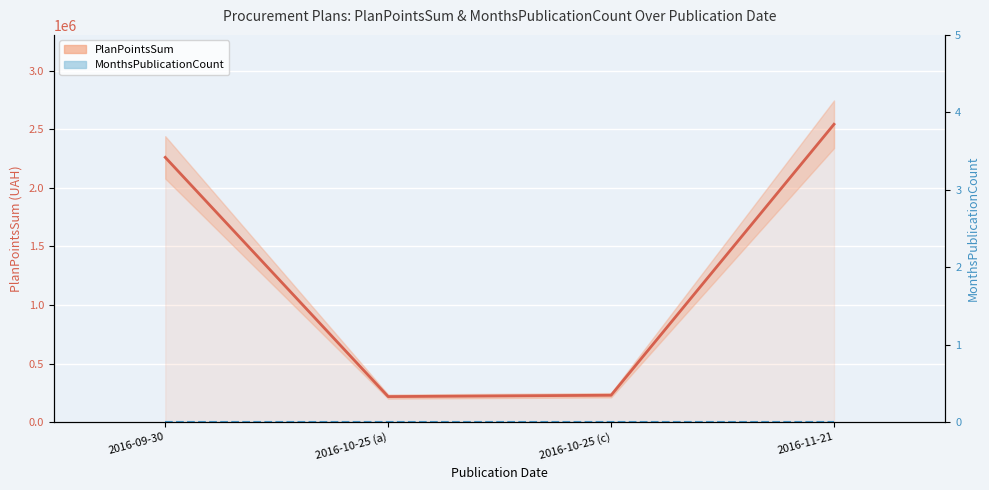

How many values in the PlanPointsSum series are below 2260714?

2